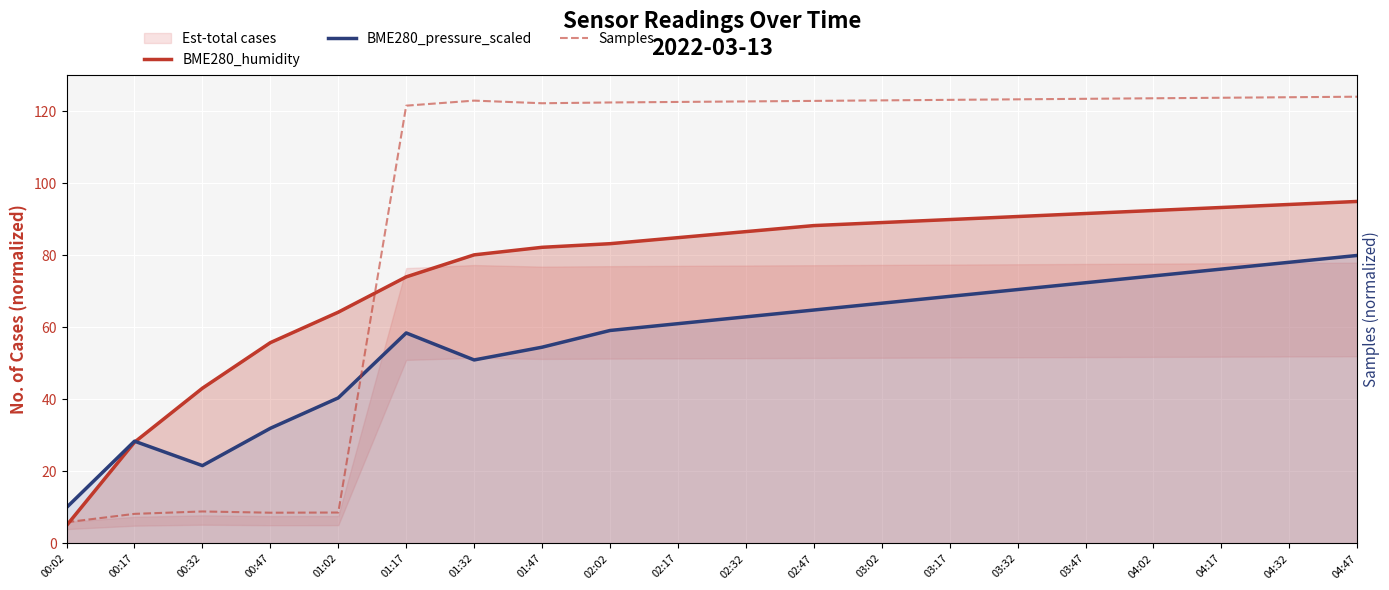

Which series has the largest total across all categories?

BME280_humidity